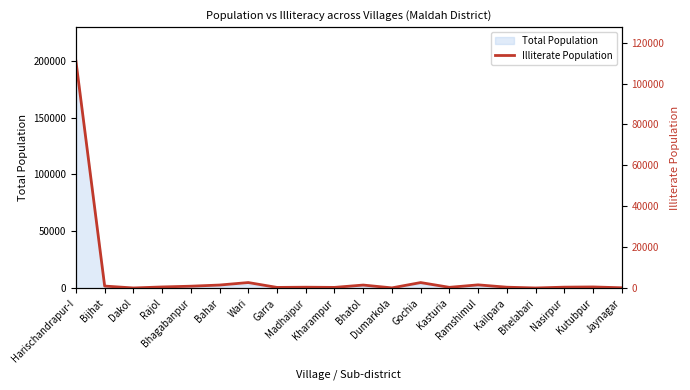

Rank the categories by value from lowest to highest.

Bhelabari, Dakol, Dumarkola, Jaynagar, Garra, Kharampur, Kasturia, Madhaipur, Kailpara, Nasirpur, Rajol, Kutubpur, Bhagabanpur, Bijhat, Bhatol, Bahar, Ramshimul, Gochia, Wari, Harischandrapur-I